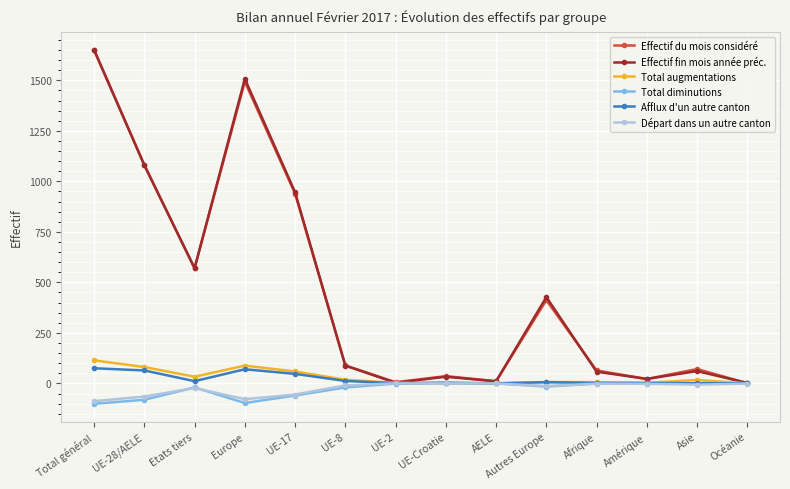

True or false: Effectif fin mois année préc. has more than 1 interior local peaks.

True